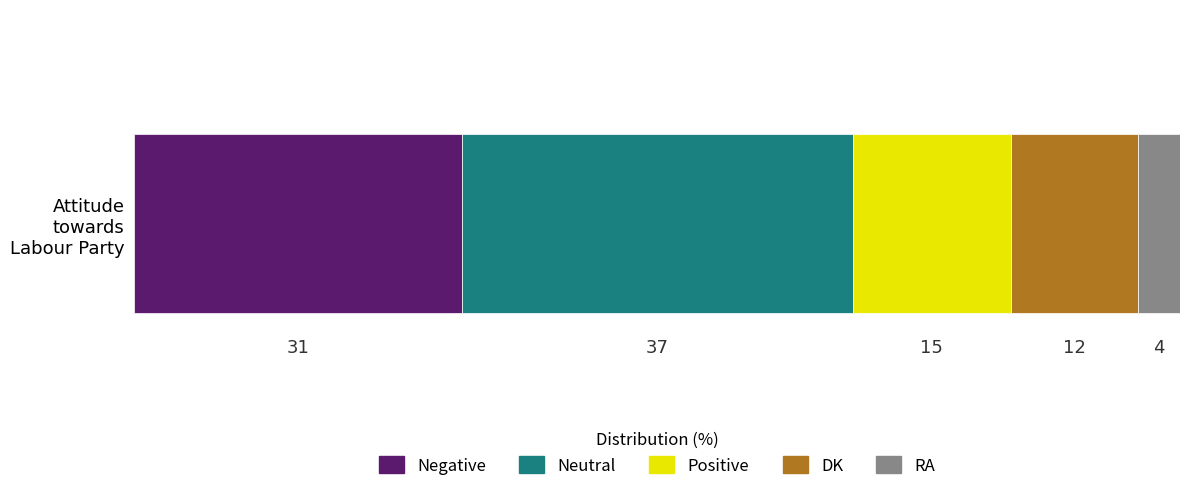

What is the minimum value for Negative?

31